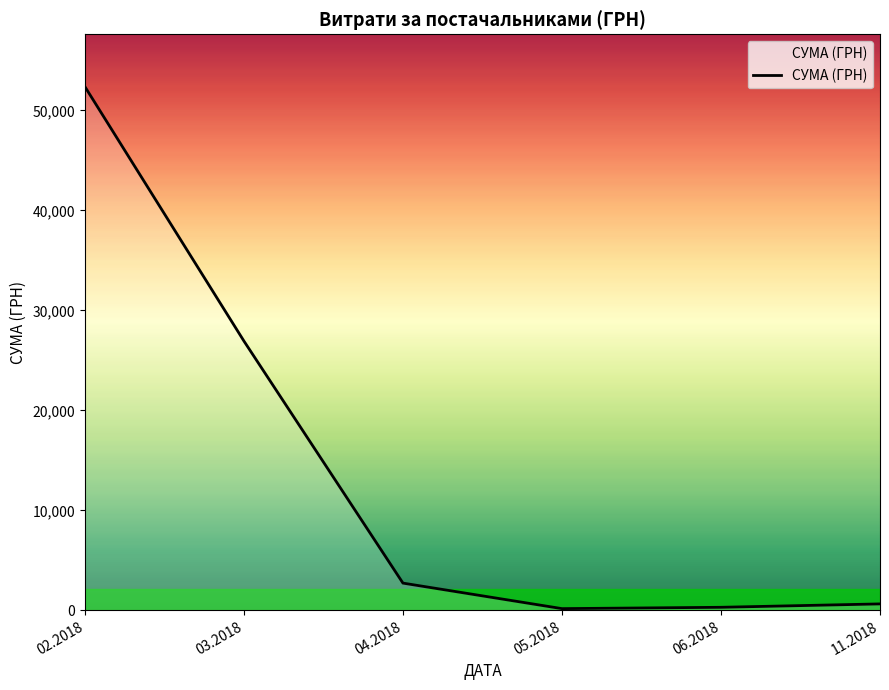

True or false: the data shows 650.0 at 11.2018.

True